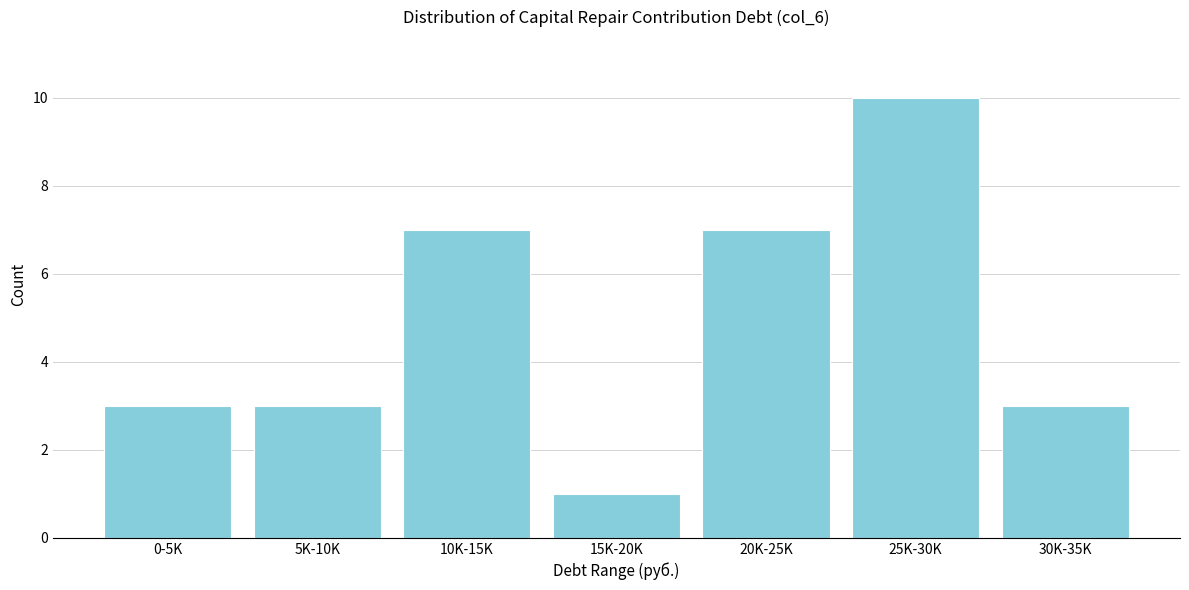

Reading right to left, list all the values displayed in this chart.

3	10	7	1	7	3	3